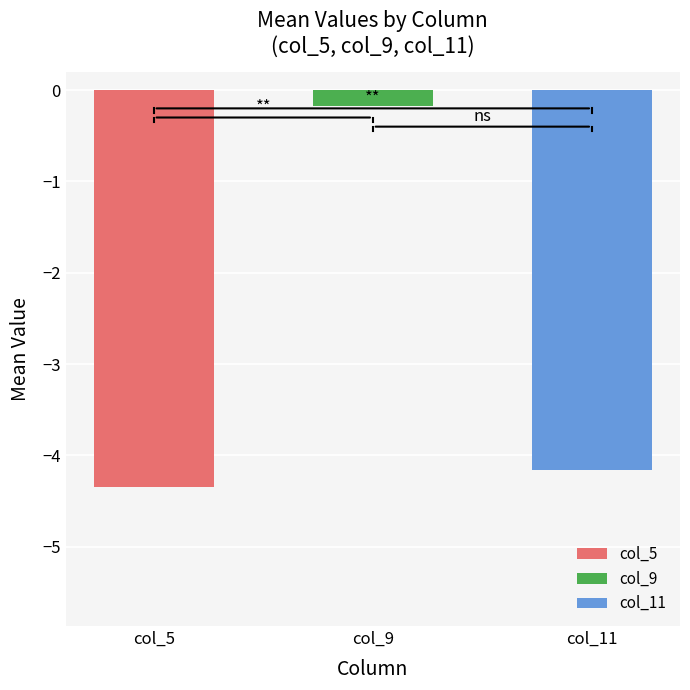

List the series in order of their peak value, highest first.

col_9, col_11, col_5